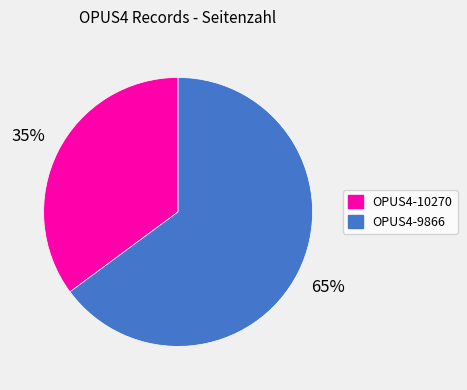

Is there a majority slice in this chart?

Yes